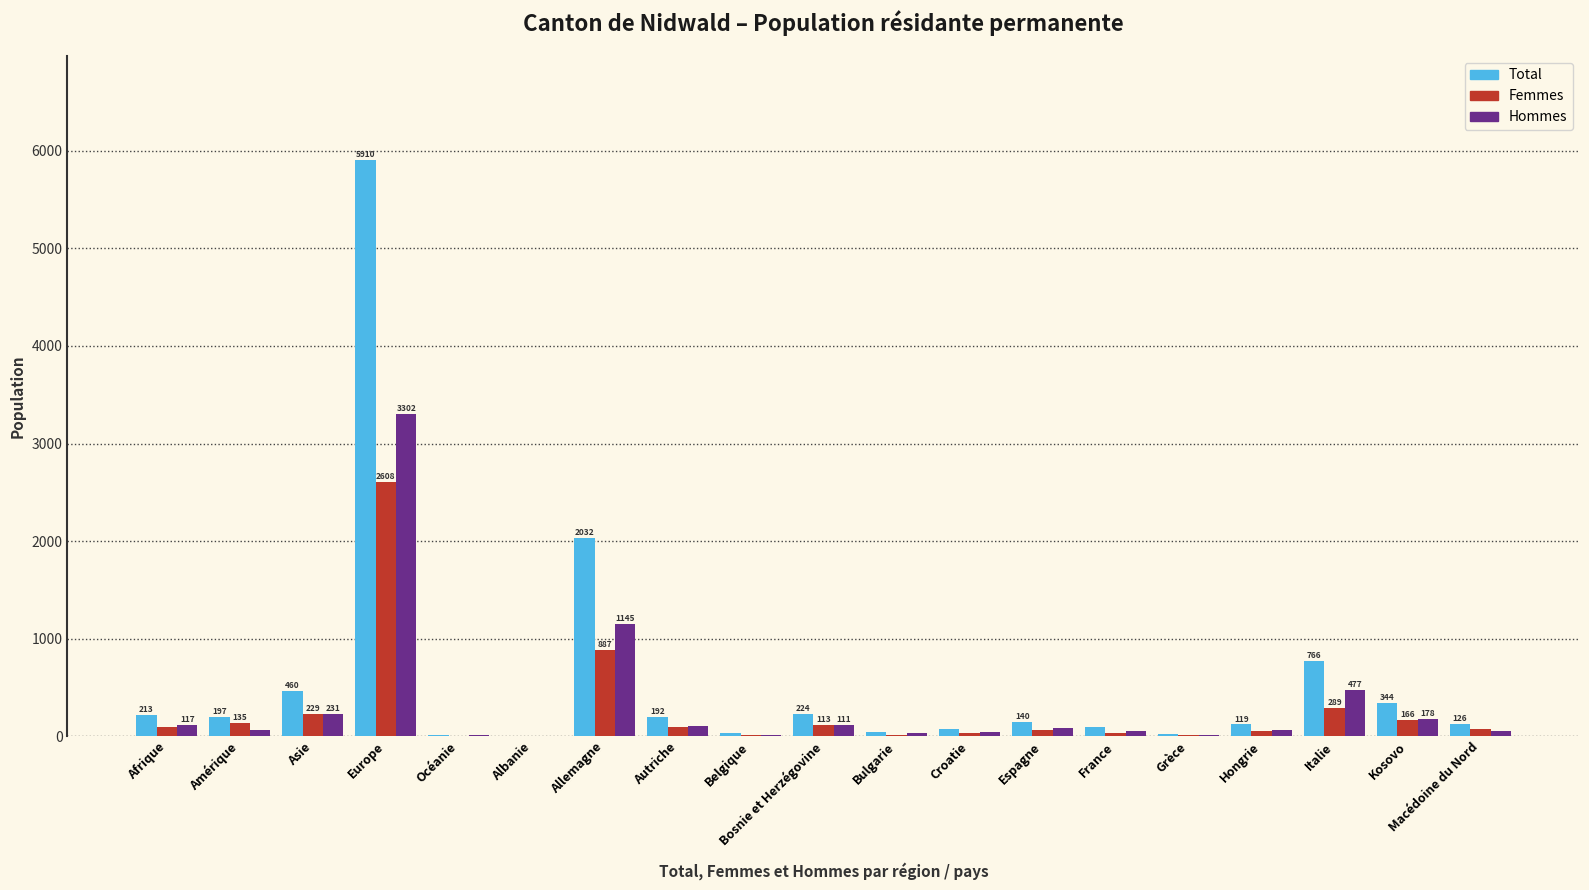

What is the highest value of the Femmes series?

2608